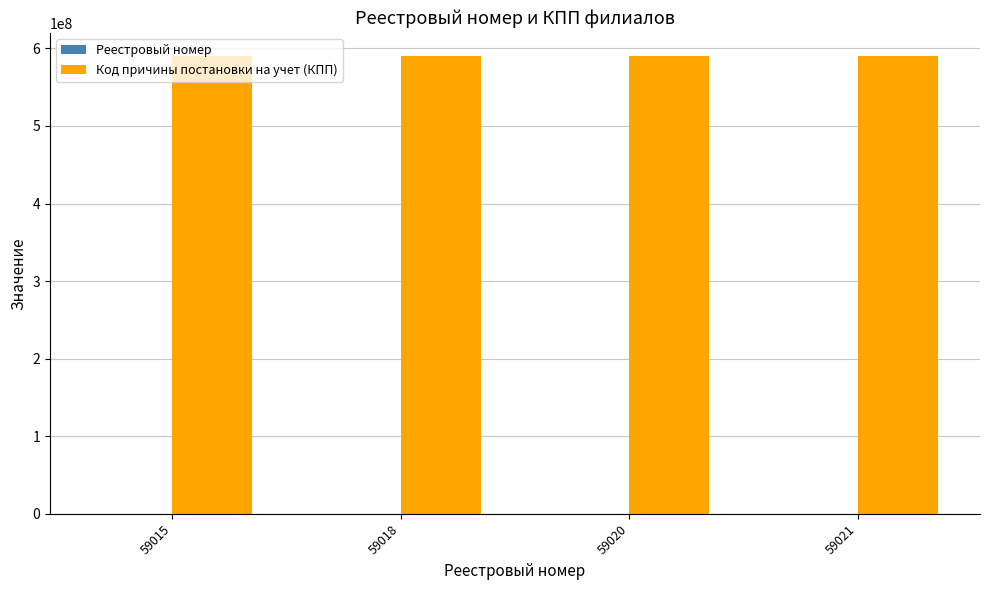

What is the sum of all Код причины постановки на учет (КПП) values?

2361531005